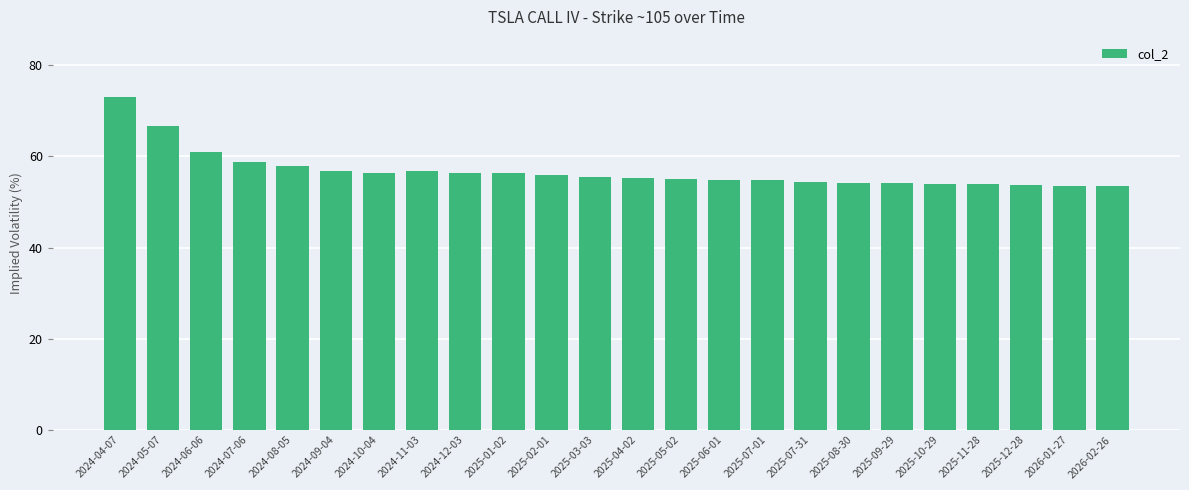

Is it true that the value at 2025-05-02 is 93.3?

False